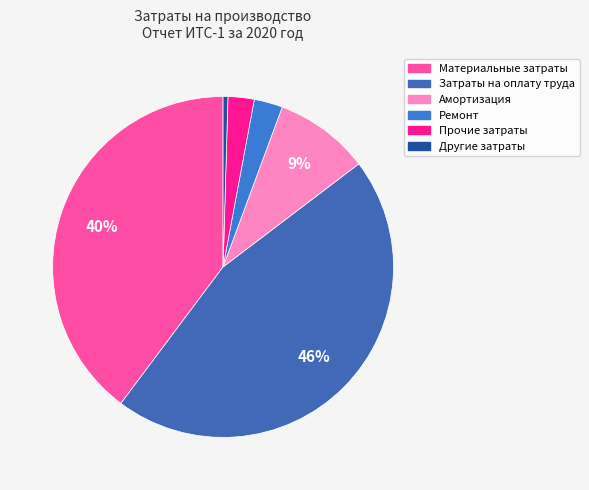

Does any single category account for the majority?

No